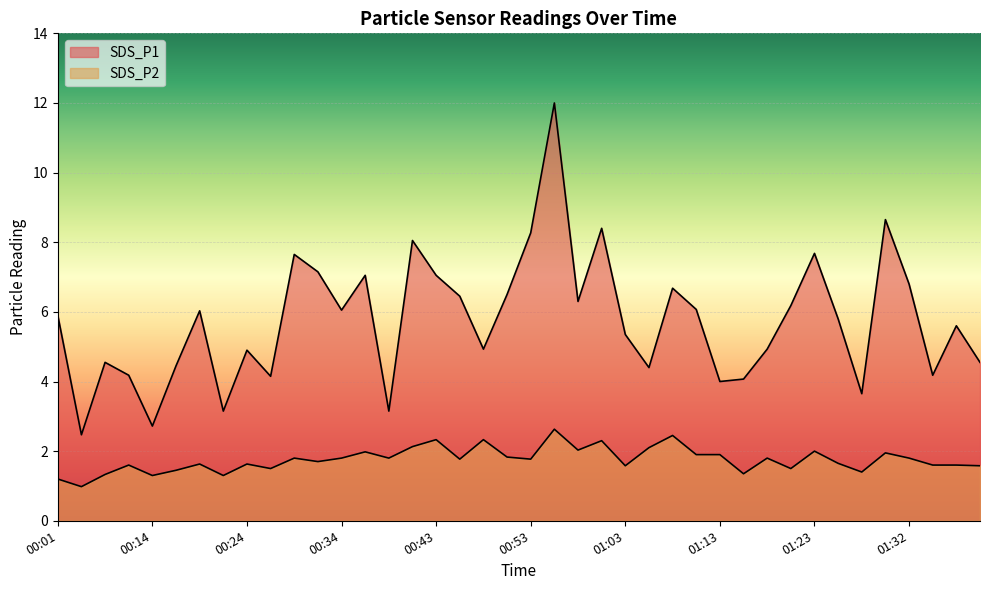

Reading left to right, extract all data points from this chart.

SDS_P1: 00:01=5.9	00:04=2.5	00:06=4.5	00:09=4.2	00:14=2.7	00:17=4.5	00:19=6.0	00:21=3.1	00:24=4.9	00:26=4.2	00:29=7.7	00:31=7.2	00:34=6.0	00:36=7.0	00:39=3.1	00:41=8.1	00:43=7.0	00:46=6.5	00:48=4.9	00:51=6.5	00:53=8.3	00:56=12.0	00:58=6.3	01:01=8.4	01:03=5.3	01:05=4.4	01:08=6.7	01:10=6.1	01:13=4.0	01:15=4.1	01:18=4.9	01:20=6.2	01:23=7.7	01:25=5.8	01:28=3.6	01:30=8.7	01:32=6.8	01:35=4.2	01:37=5.6	01:40=4.5
SDS_P2: 00:01=1.2	00:04=1.0	00:06=1.3	00:09=1.6	00:14=1.3	00:17=1.4	00:19=1.6	00:21=1.3	00:24=1.6	00:26=1.5	00:29=1.8	00:31=1.7	00:34=1.8	00:36=2.0	00:39=1.8	00:41=2.1	00:43=2.3	00:46=1.8	00:48=2.3	00:51=1.8	00:53=1.8	00:56=2.6	00:58=2.0	01:01=2.3	01:03=1.6	01:05=2.1	01:08=2.5	01:10=1.9	01:13=1.9	01:15=1.4	01:18=1.8	01:20=1.5	01:23=2.0	01:25=1.6	01:28=1.4	01:30=1.9	01:32=1.8	01:35=1.6	01:37=1.6	01:40=1.6